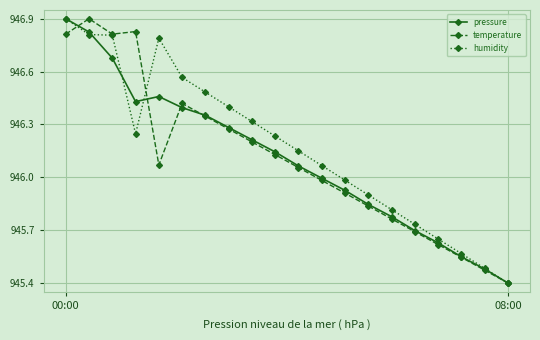

How many intersections are there between temperature and pressure?

4